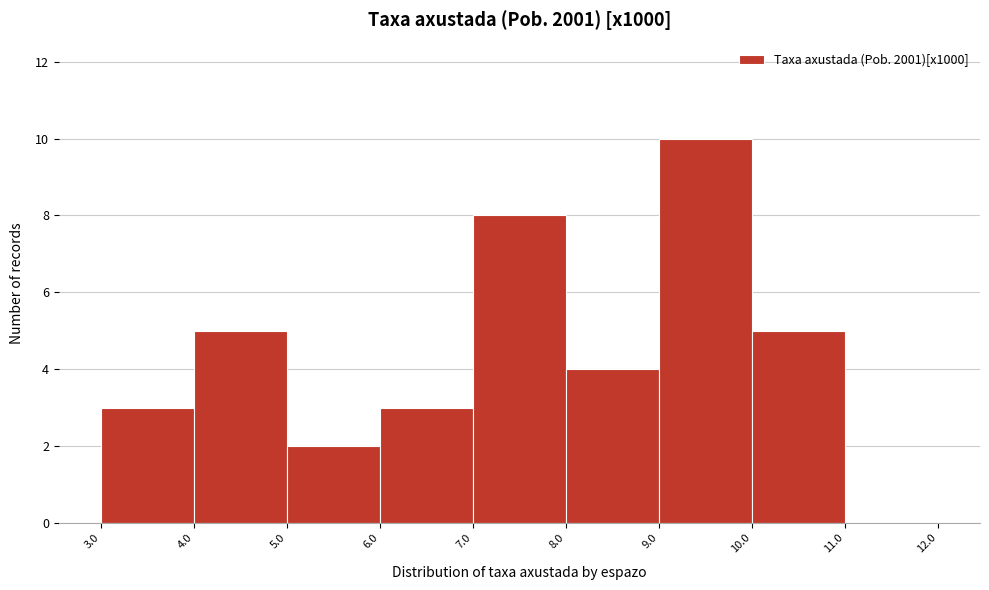

What is the height of the bar covering 4.0 to 5.0 on the x-axis? The values are not printed on the chart, so give them approximately, as read against the axis.

5